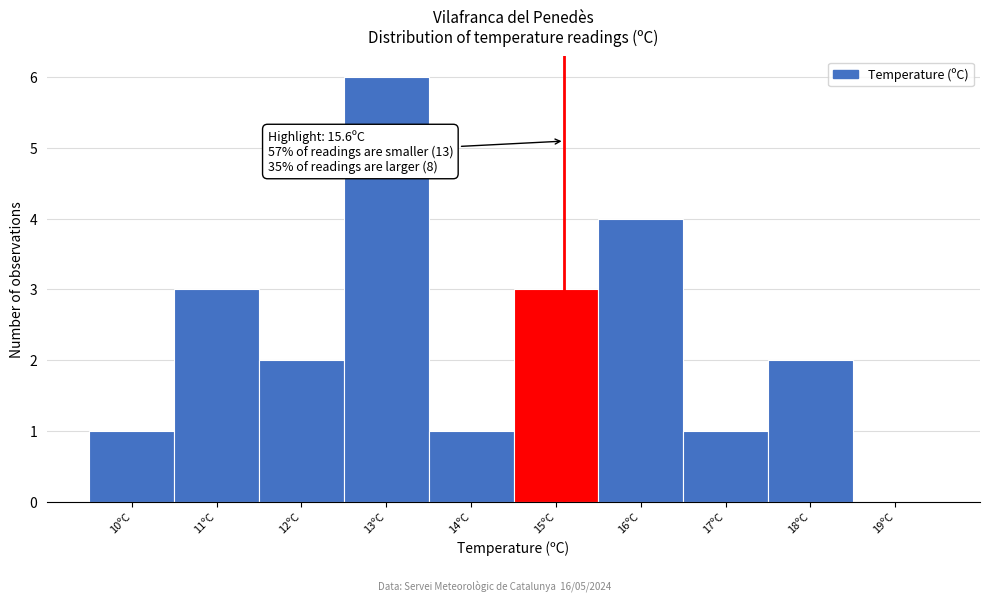

Reading right to left, transcribe all the data shown in this chart.

19ºC=0	18ºC=2	17ºC=1	16ºC=4	15ºC=3	14ºC=1	13ºC=6	12ºC=2	11ºC=3	10ºC=1